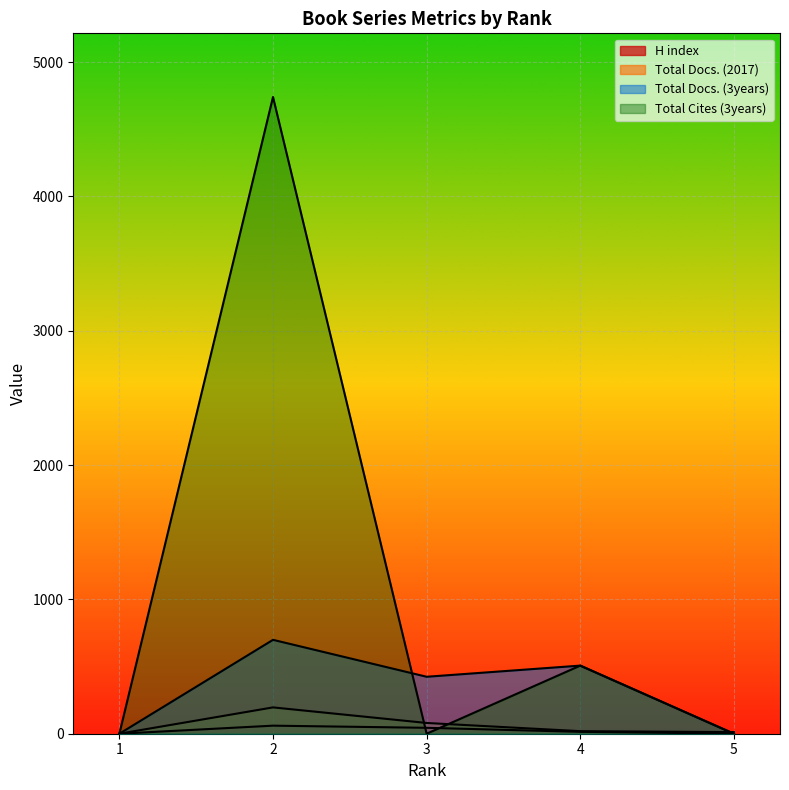

Rank the series by their maximum value, from lowest to highest.

H index, Total Docs. (2017), Total Docs. (3years), Total Cites (3years)